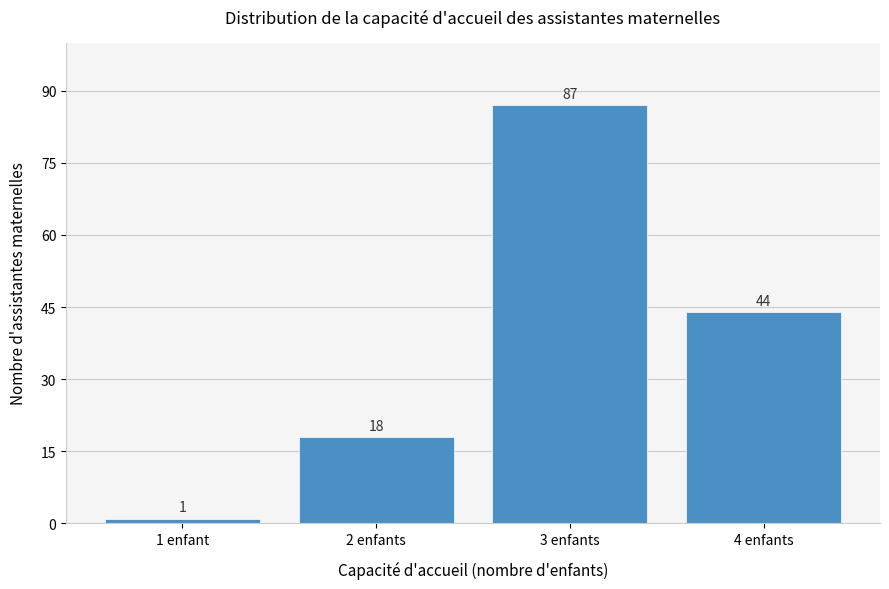

Reading left to right, list all the values displayed in this chart.

1 enfant=1	2 enfants=18	3 enfants=87	4 enfants=44